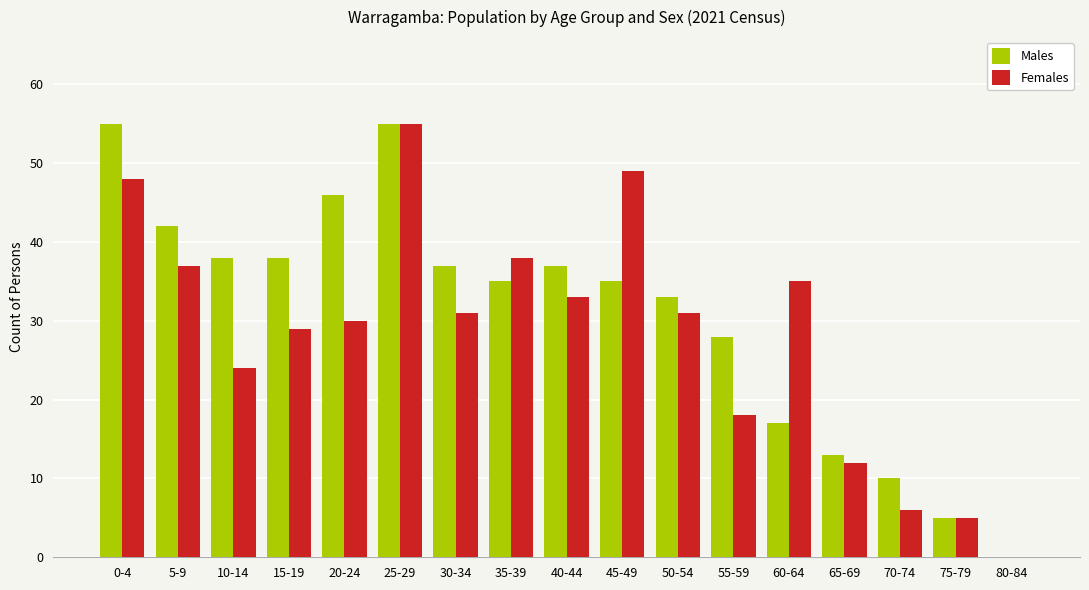

Which series changed the most between 45-49 and 75-79?

Females